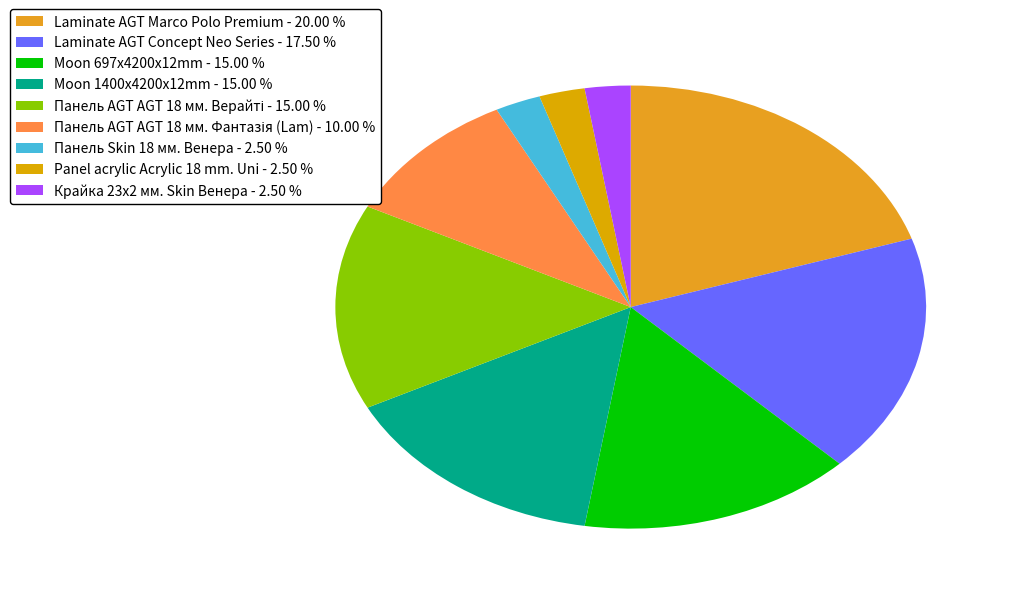

Does Панель Skin 18 мм. Венера represent more than half of the total?

No